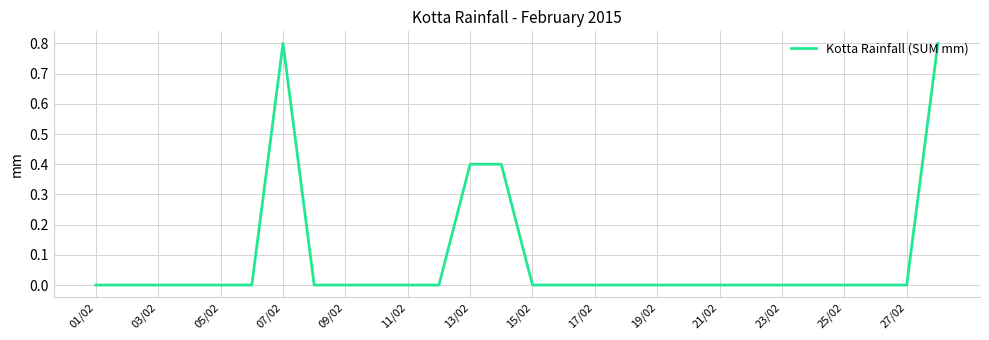

What is the maximum value shown in the chart?

0.8